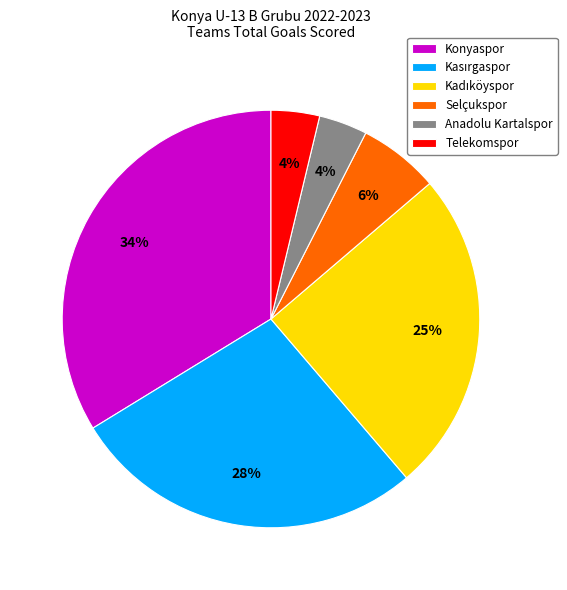

To the nearest percent, what percentage of the pie is Anadolu Kartalspor?

4%